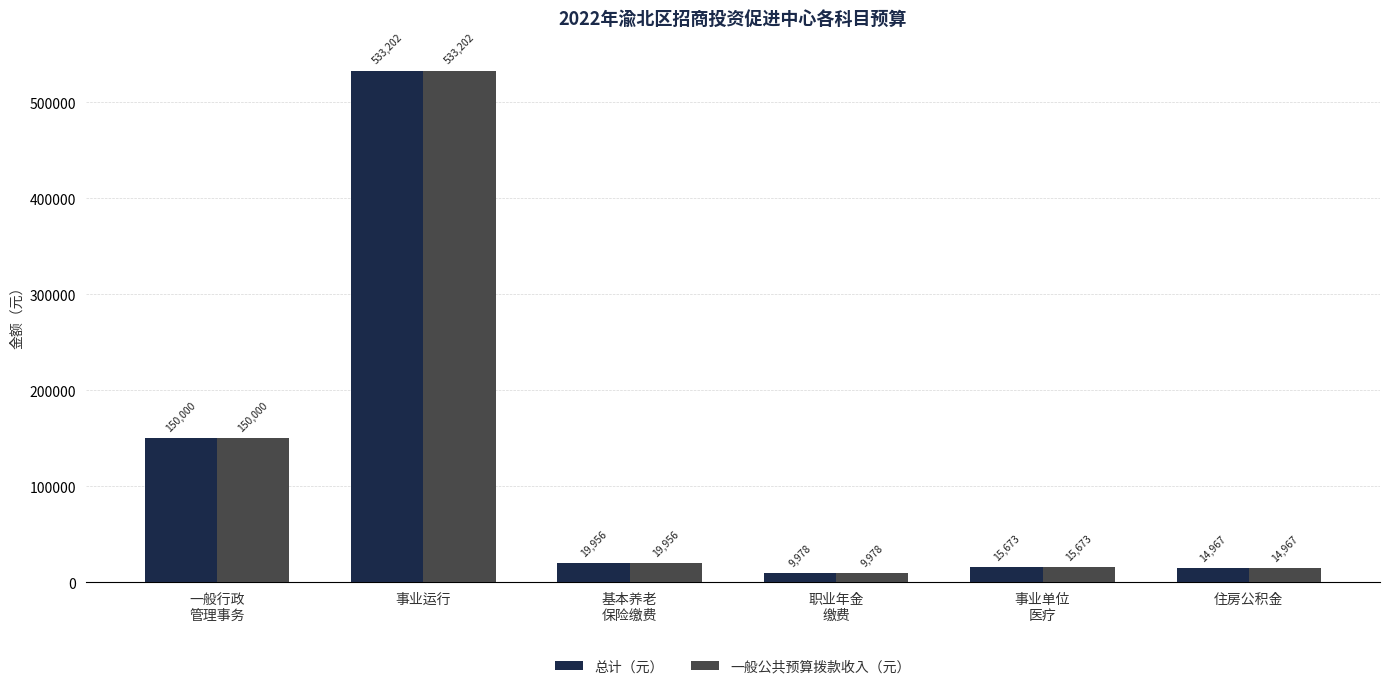

What is the difference between the maximum and minimum values in the 总计（元） series?

523223.9